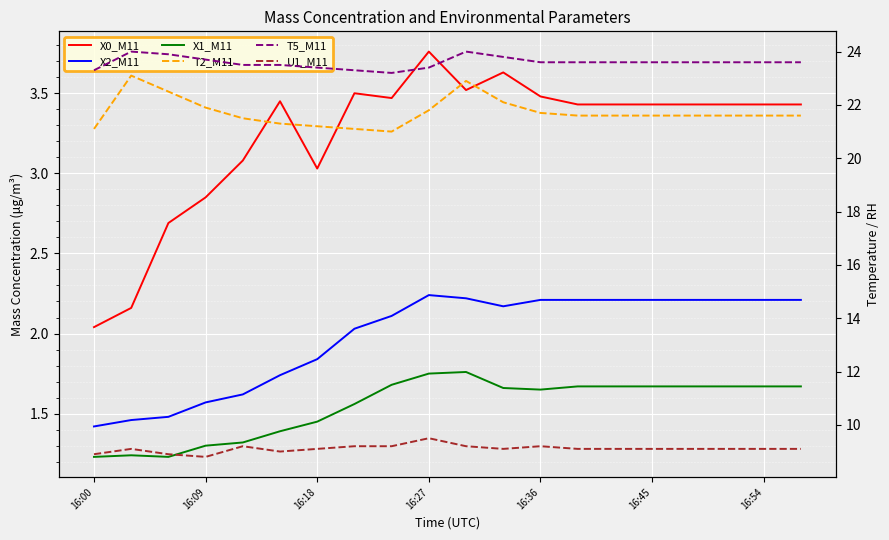

How many lines are shown in the chart?

6